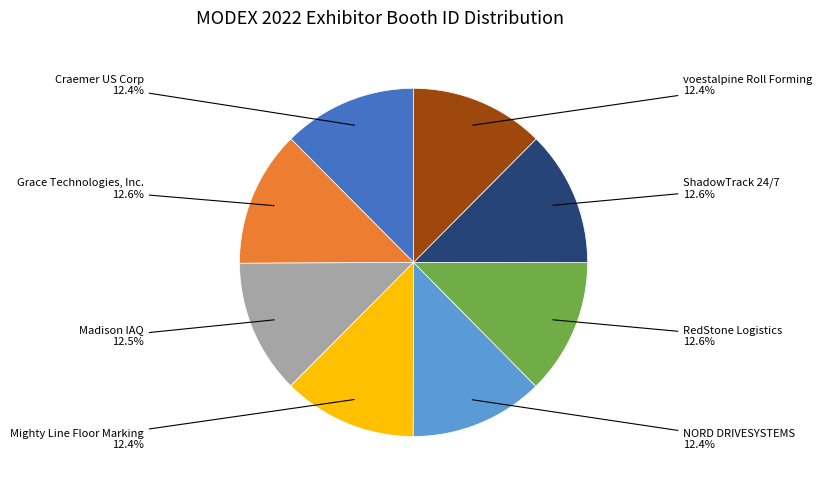

Does any single category account for the majority?

No